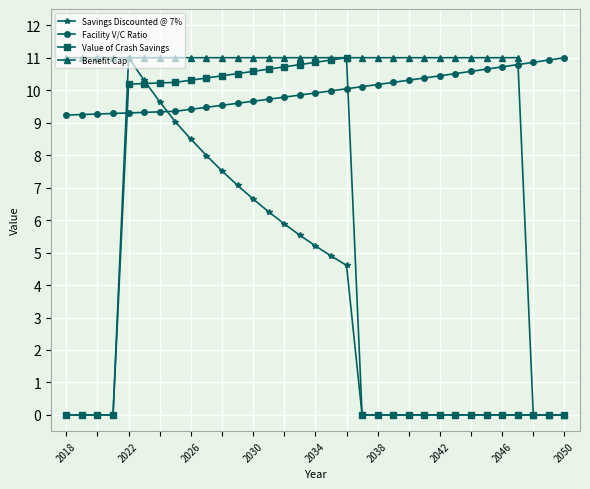

At how many categories does at least one series exceed 4?

33